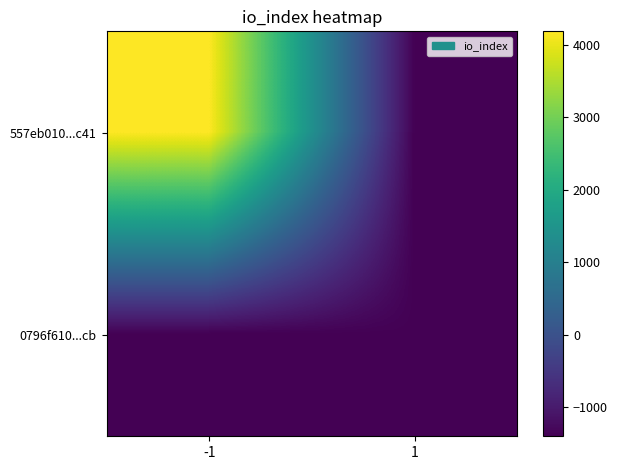

Which series has the widest spread of values?

557eb010...c41